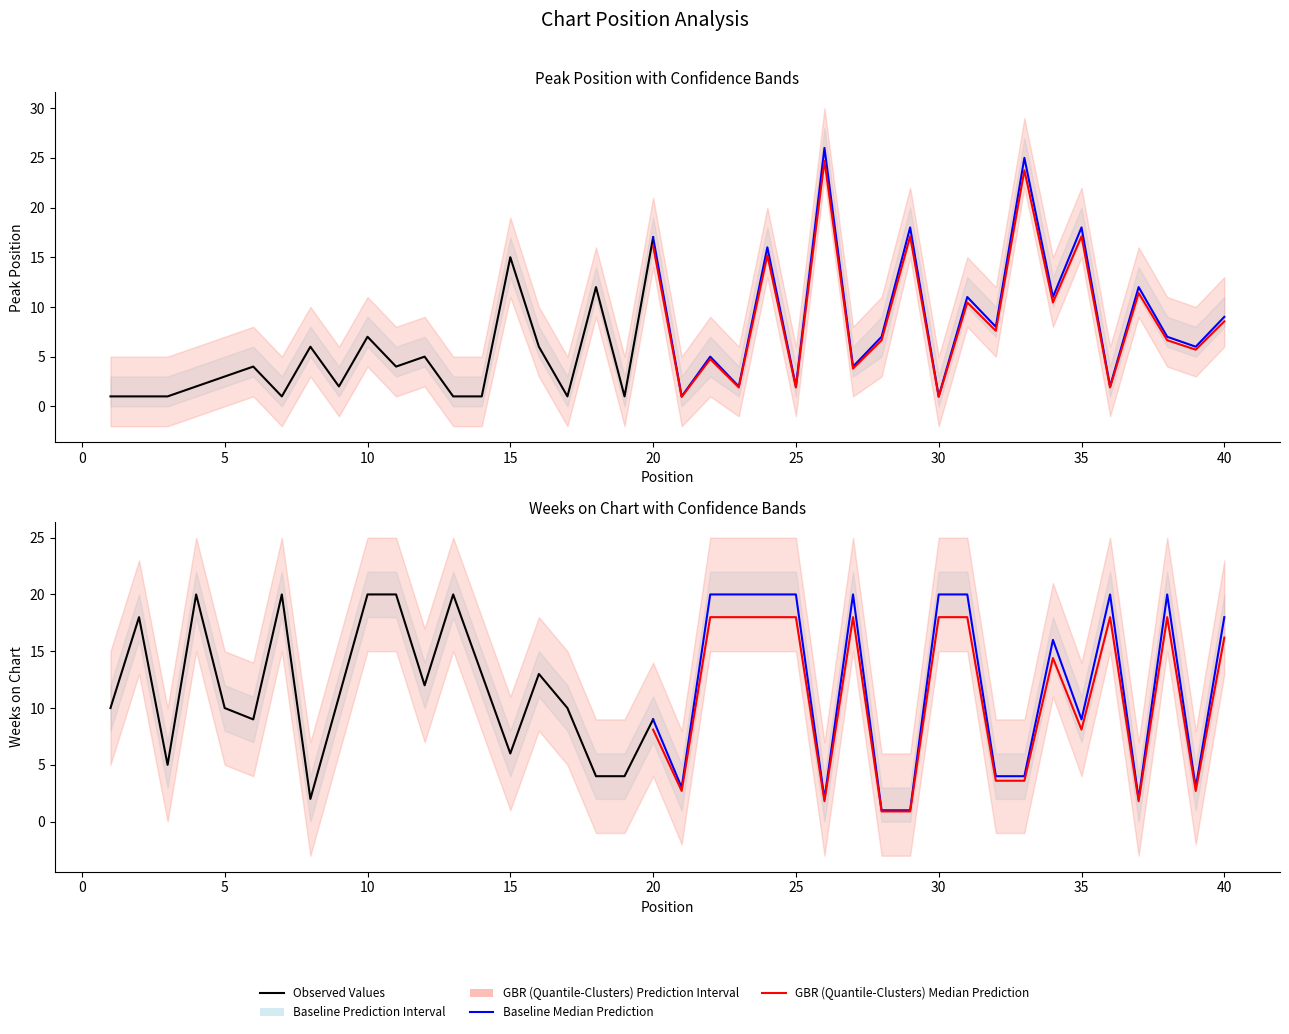

Where is the first local maximum for Weeks on Chart?

2